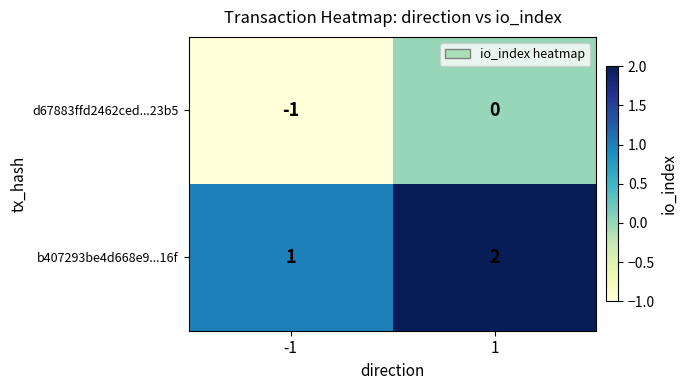

What is the sum of the b407293be4d668e9...16f values at 1 and -1?

3